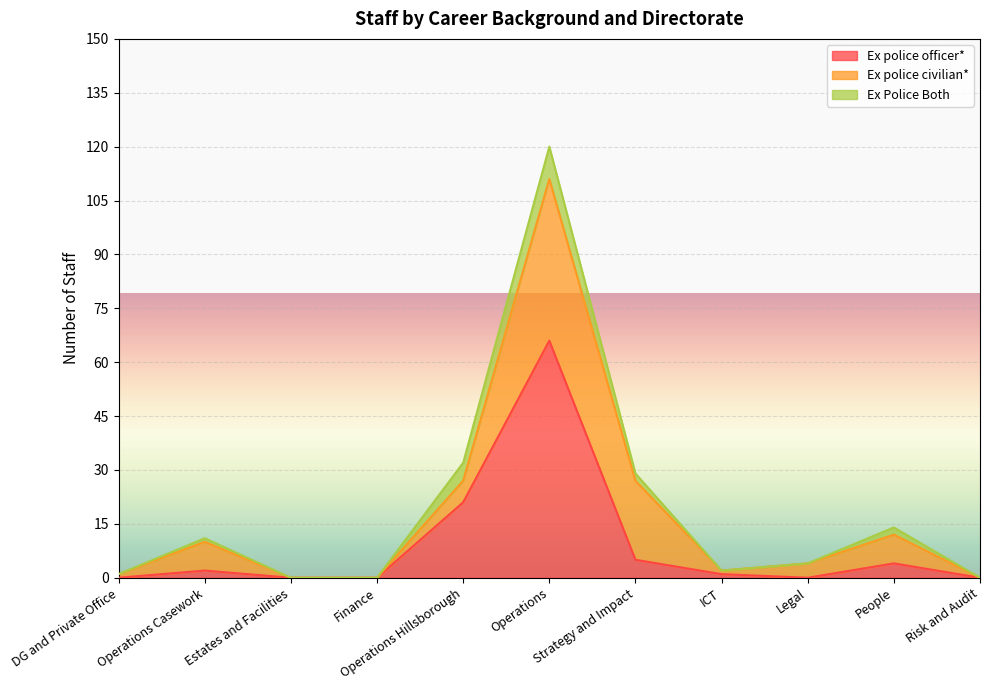

Does the chart display data point markers on the line(s)?

No